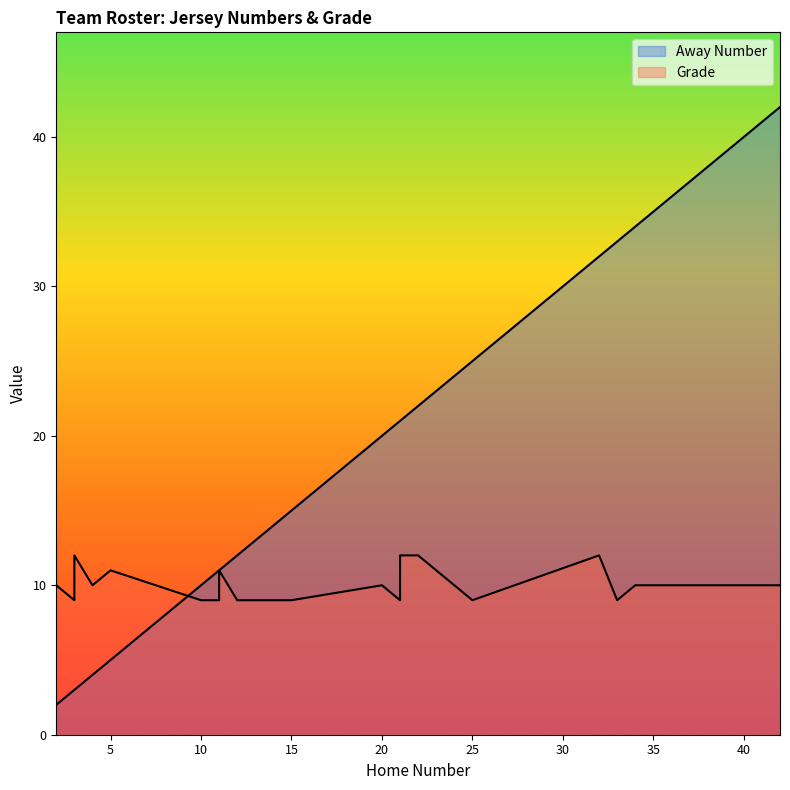

What is the difference between the maximum and minimum values in the Away Number series?

40